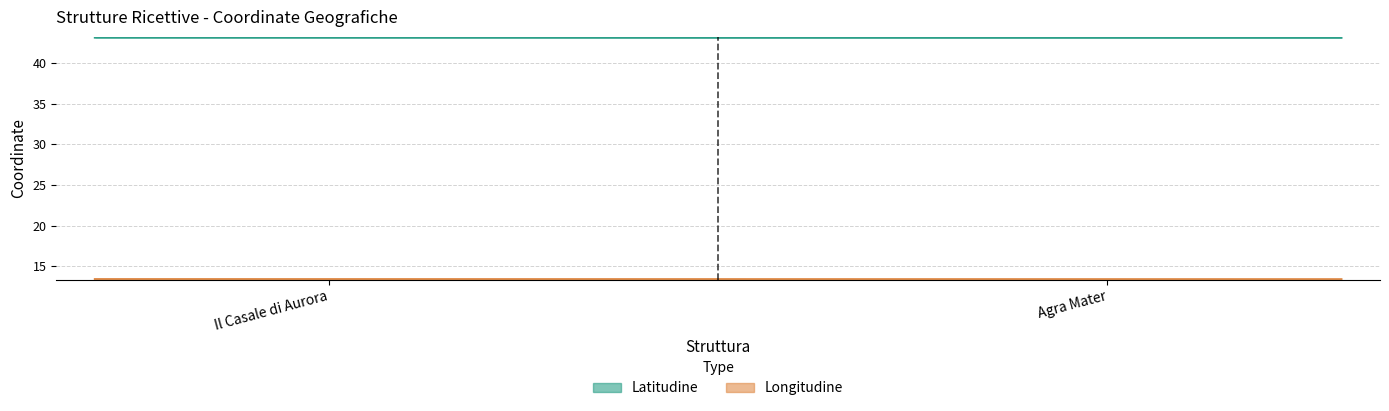

What is the total value across all series at Il Casale di Aurora?

56.5